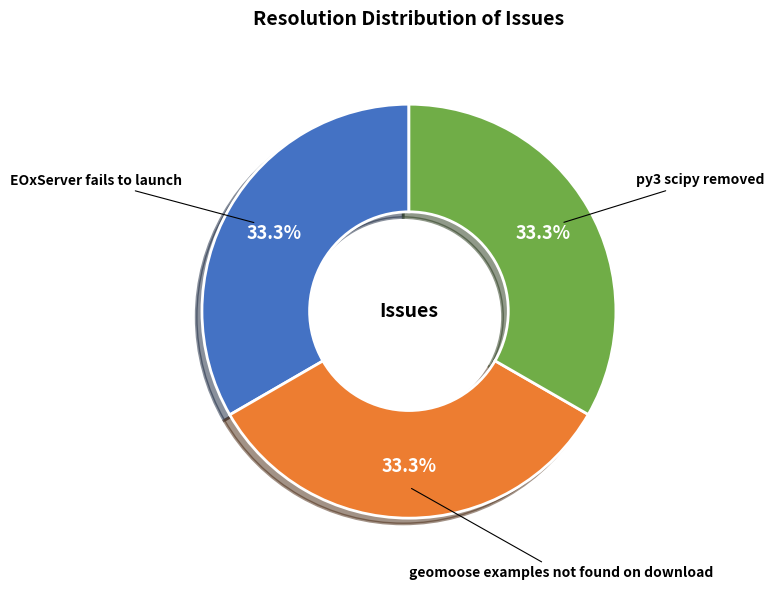

What is the total percentage of geomoose examples not found on download and py3 scipy removed?

66.7%